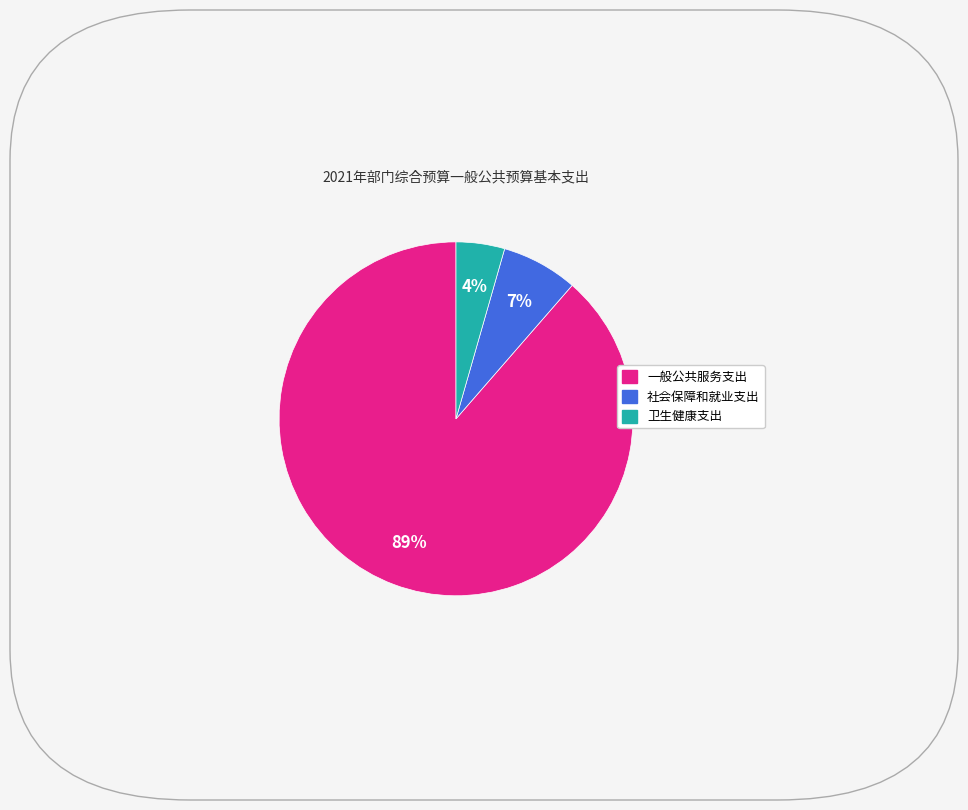

What is the ratio of the value at 社会保障和就业支出 to the value at 一般公共服务支出?

0.1